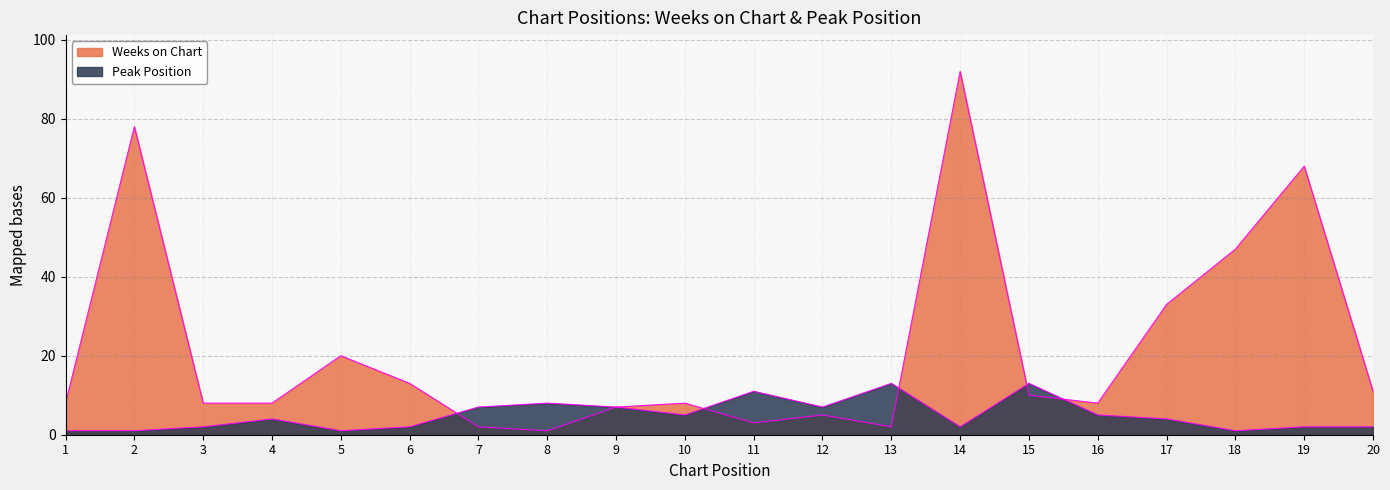

What is the maximum value for Peak Position?

13